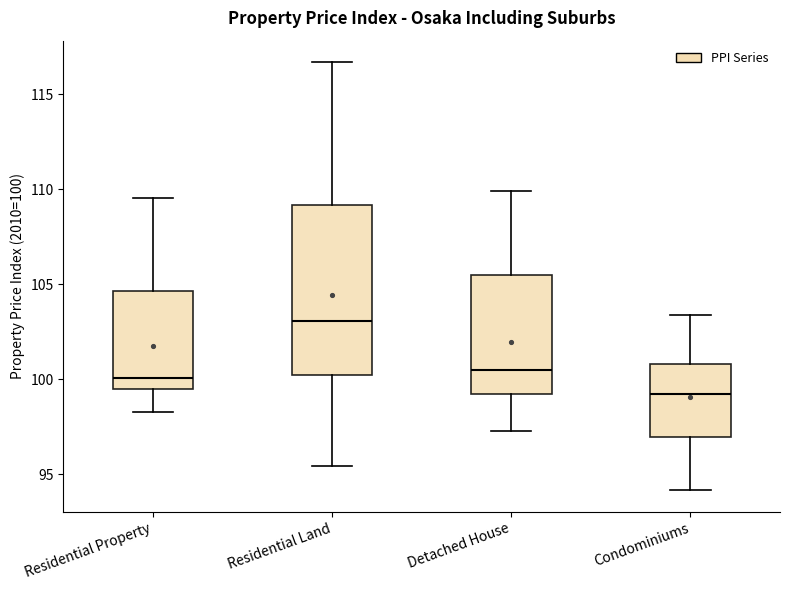

Reading left to right, transcribe this box plot: for each box, give where its median line is, the range the box spans, and where its two whiskers end, as read against the y-axis. The values are not printed on the chart, so give them approximately, as read against the axis.

Residential Property: median 100.0, box 99.5 to 104.5, whiskers 98.5 to 109.5
Residential Land: median 103.0, box 100.0 to 109.0, whiskers 95.5 to 116.5
Detached House: median 100.5, box 99.0 to 105.5, whiskers 97.5 to 110.0
Condominiums: median 99.0, box 97.0 to 101.0, whiskers 94.0 to 103.5